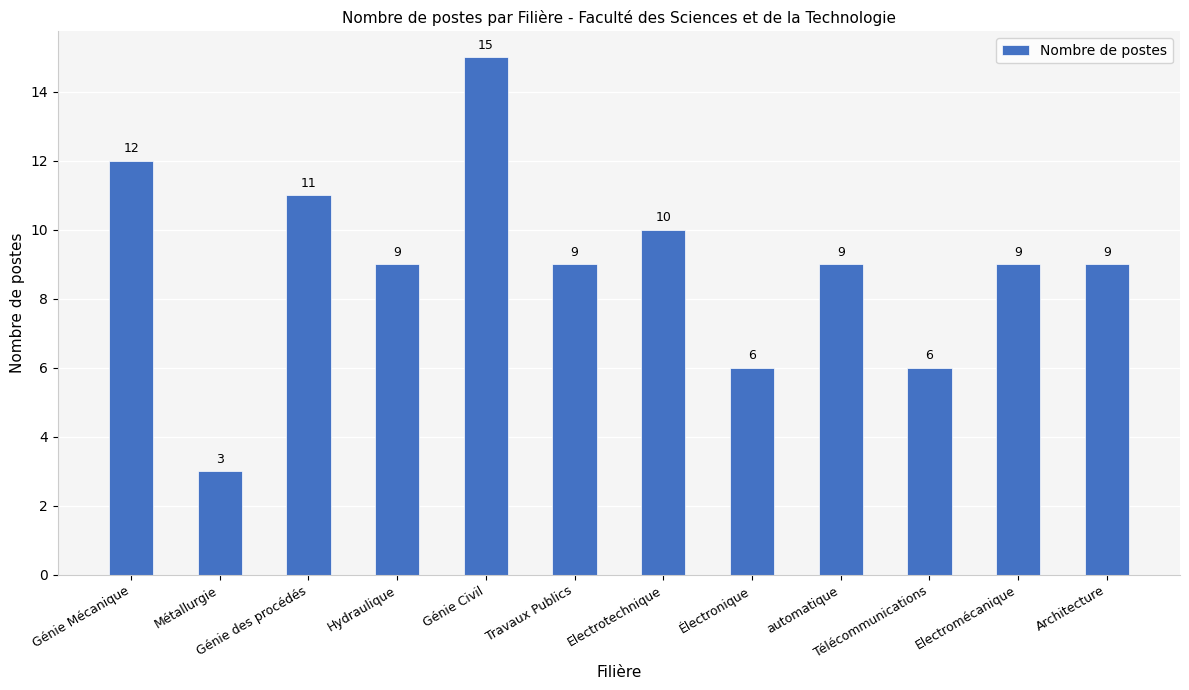

At which category does the chart reach its peak across all series?

Génie Civil